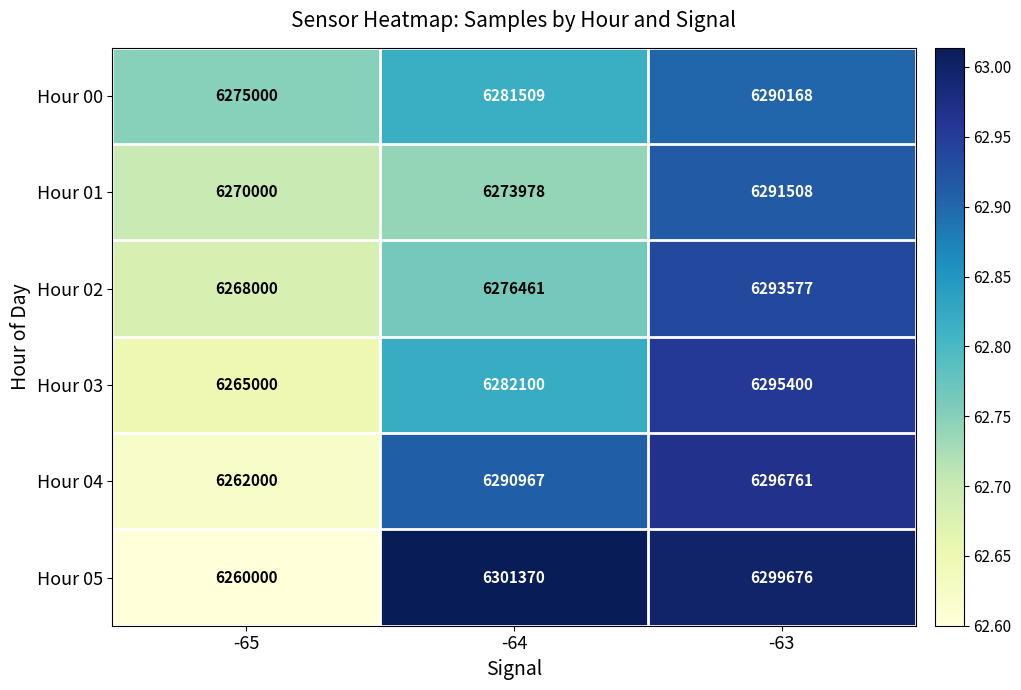

Is it true that Hour 04 equals 9028061 at -64?

False